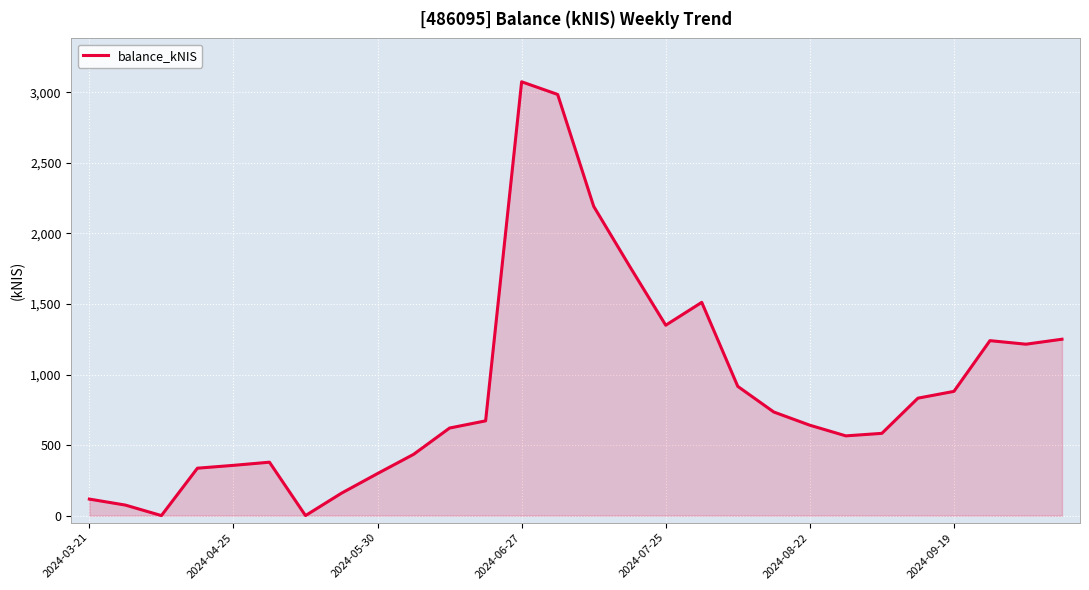

What is the maximum value shown in the chart?

3074.8